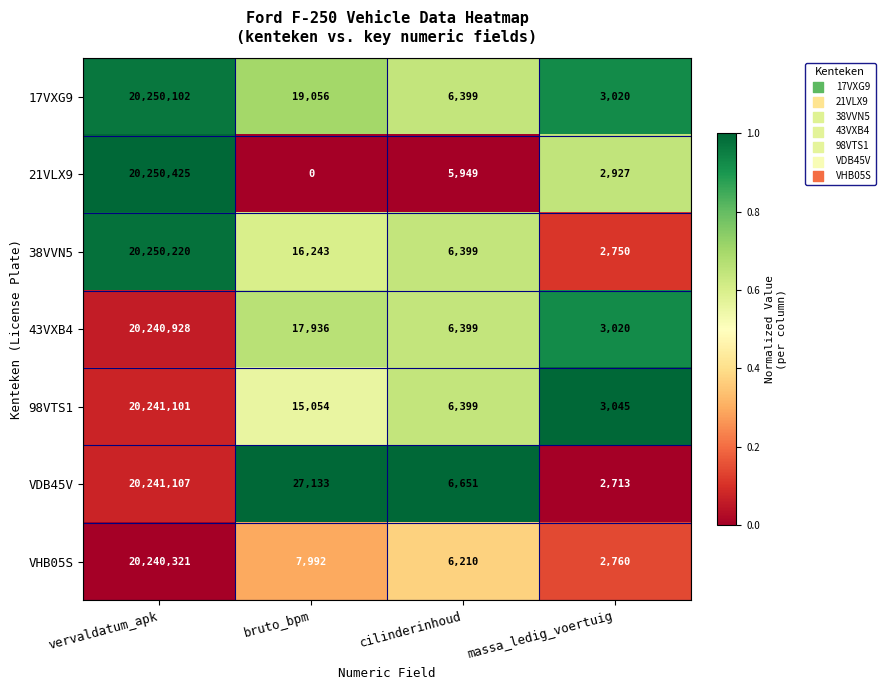

Reading left to right, list all the values displayed in this chart.

17VXG9: vervaldatum_apk=20250102	bruto_bpm=19056	cilinderinhoud=6399	massa_ledig_voertuig=3020
21VLX9: vervaldatum_apk=20250425	bruto_bpm=0	cilinderinhoud=5949	massa_ledig_voertuig=2927
38VVN5: vervaldatum_apk=20250220	bruto_bpm=16243	cilinderinhoud=6399	massa_ledig_voertuig=2750
43VXB4: vervaldatum_apk=20240928	bruto_bpm=17936	cilinderinhoud=6399	massa_ledig_voertuig=3020
98VTS1: vervaldatum_apk=20241101	bruto_bpm=15054	cilinderinhoud=6399	massa_ledig_voertuig=3045
VDB45V: vervaldatum_apk=20241107	bruto_bpm=27133	cilinderinhoud=6651	massa_ledig_voertuig=2713
VHB05S: vervaldatum_apk=20240321	bruto_bpm=7992	cilinderinhoud=6210	massa_ledig_voertuig=2760